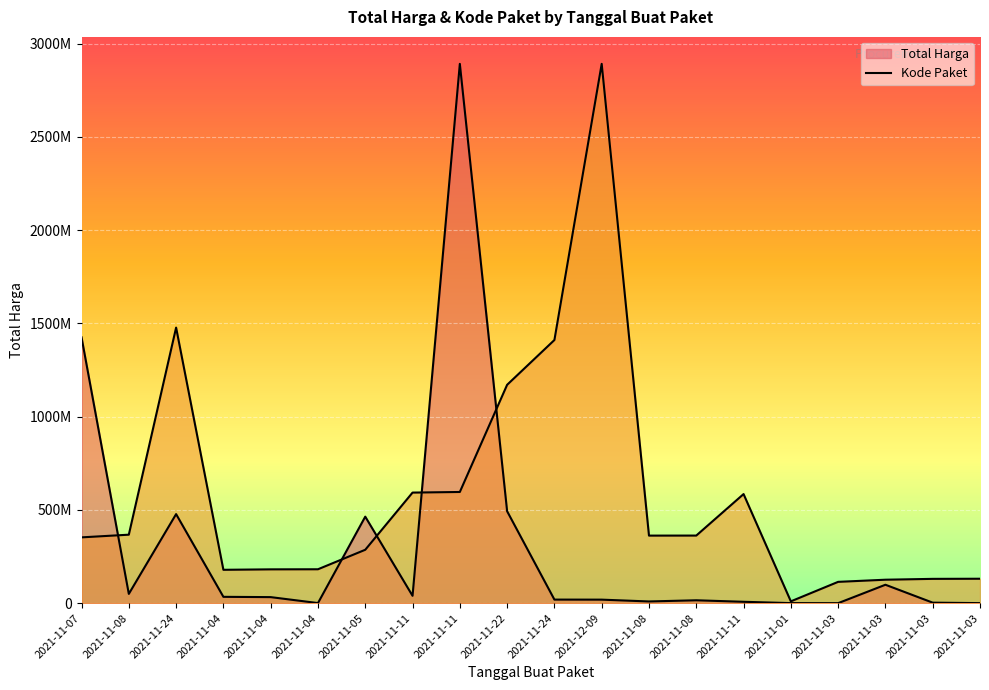

List the series in order of their overall mean, highest first.

Kode Paket, Total Harga